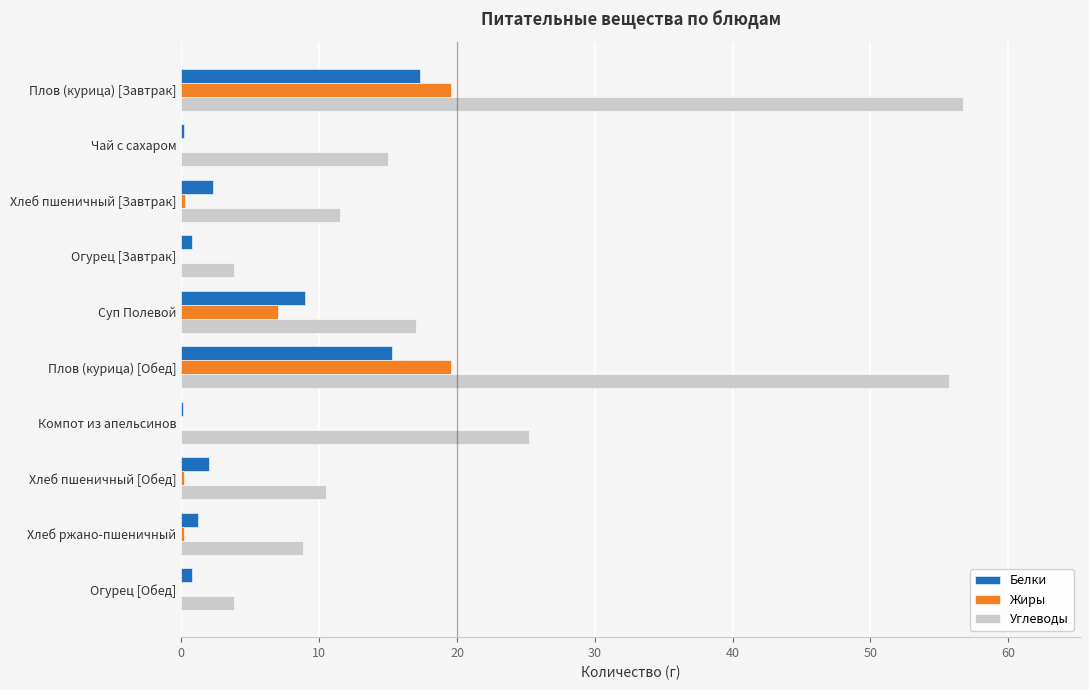

How many distinct data groups are displayed?

3